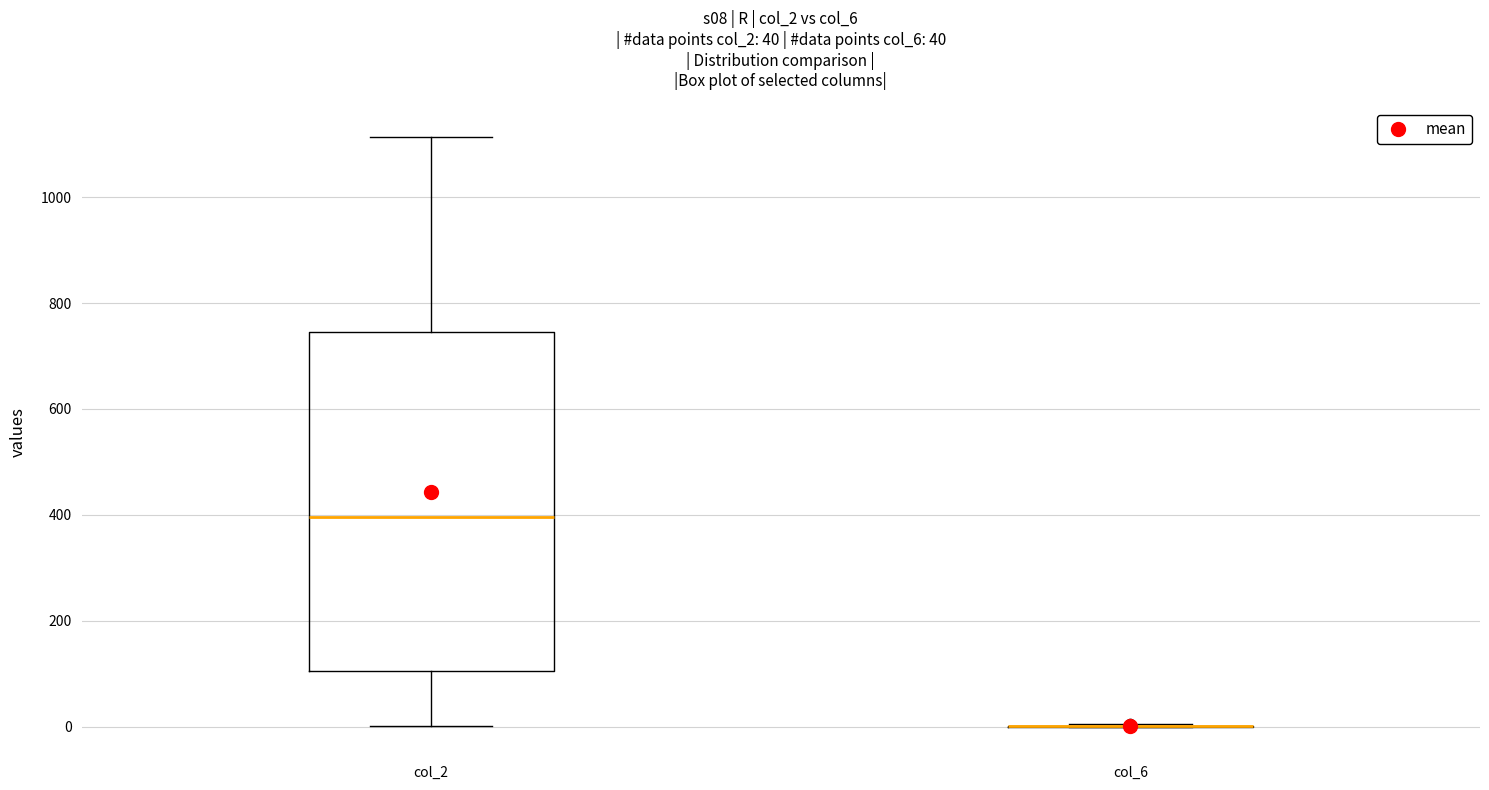

Comparing the boxes themselves (not the whiskers), which one is the tallest?

col_2